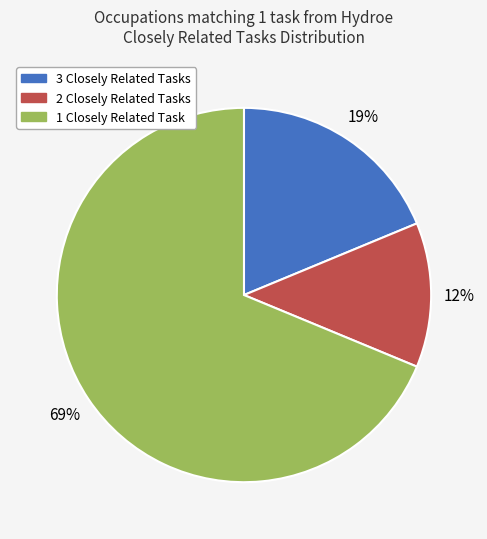

Is there any slice that represents more than half of the pie?

Yes